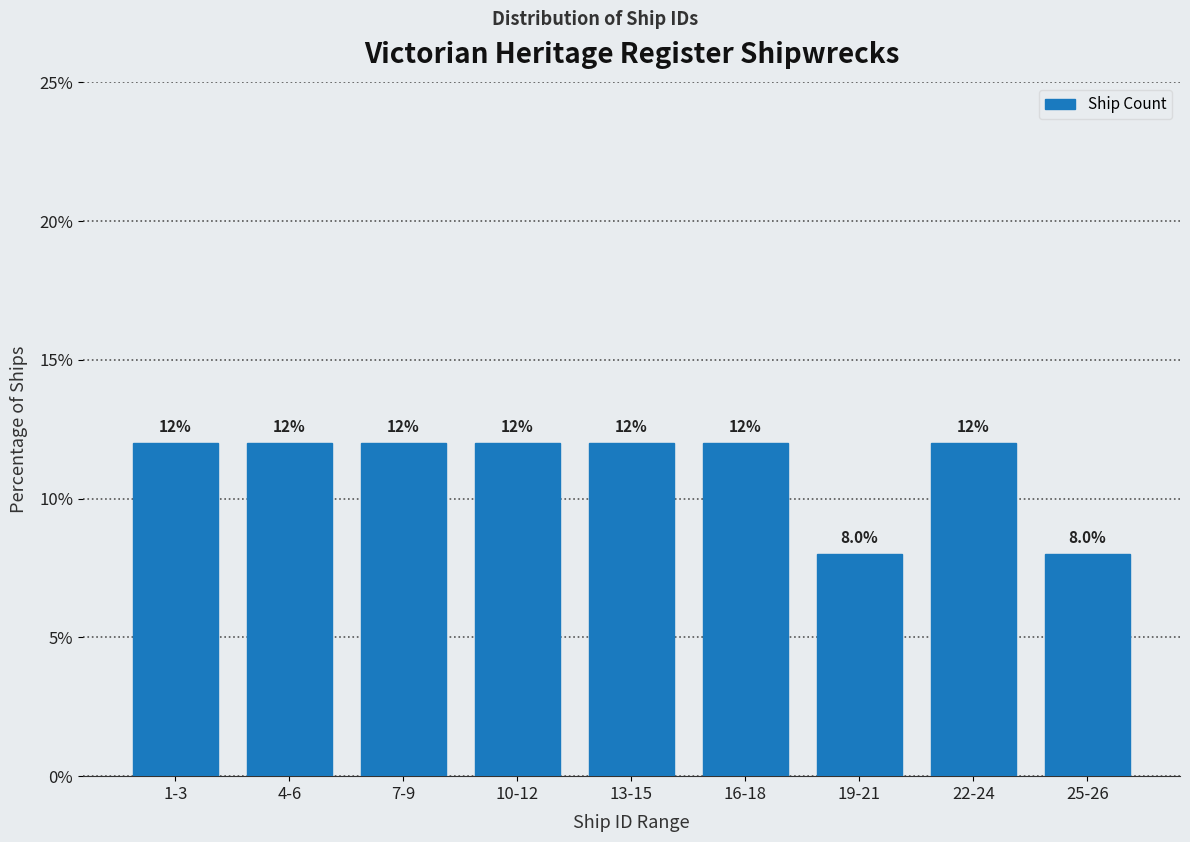

Reading left to right, what are all the values shown in this chart?

1-3=12	4-6=12	7-9=12	10-12=12	13-15=12	16-18=12	19-21=8	22-24=12	25-26=8